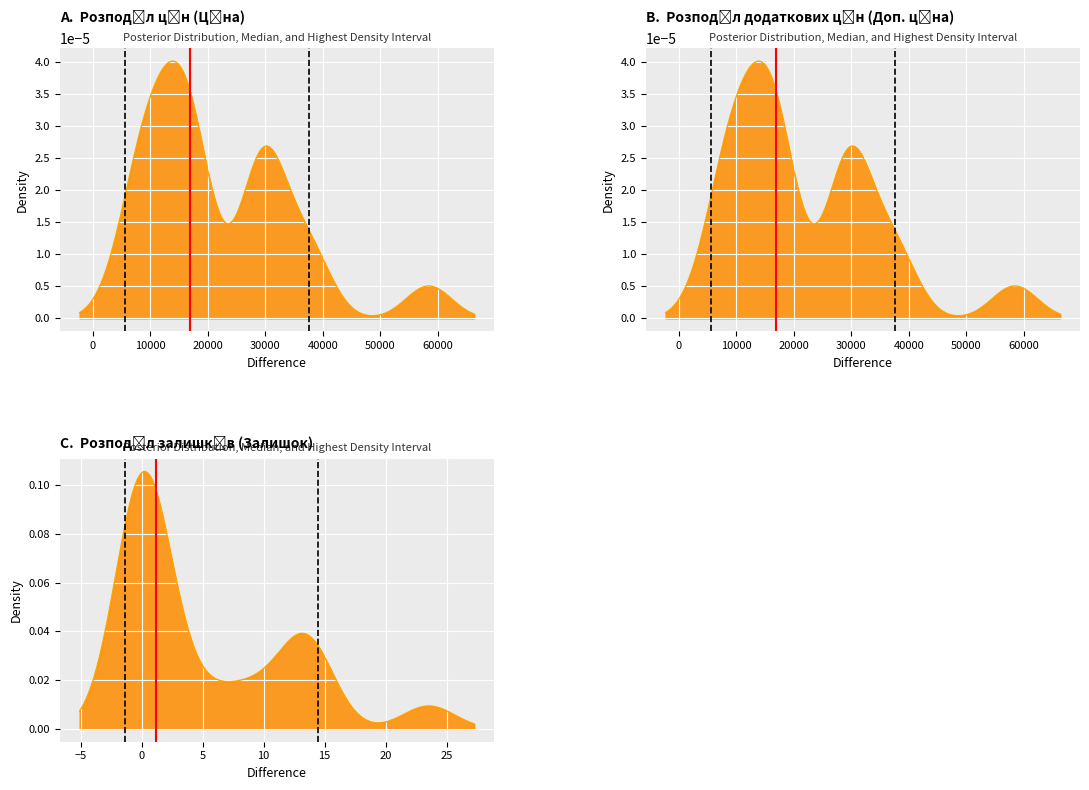

What is the difference between the maximum and minimum values in the Median=1 series?

1